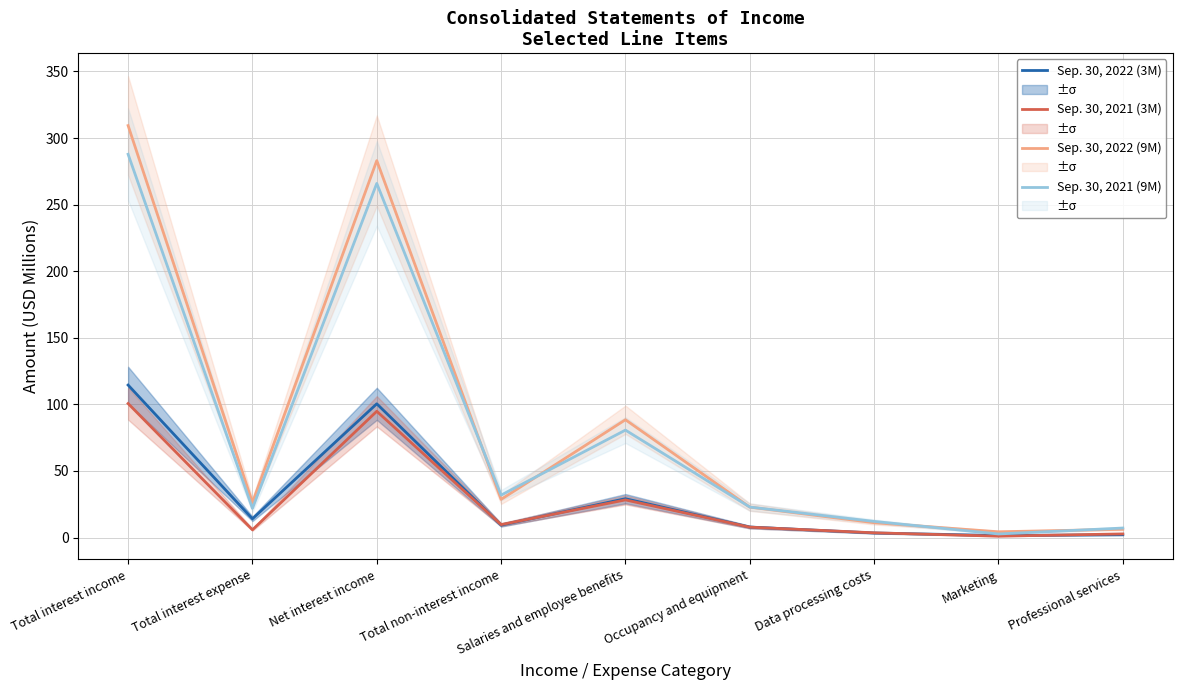

What is the difference between the maximum and minimum values in the Sep. 30, 2021 (3M) series?

99.6